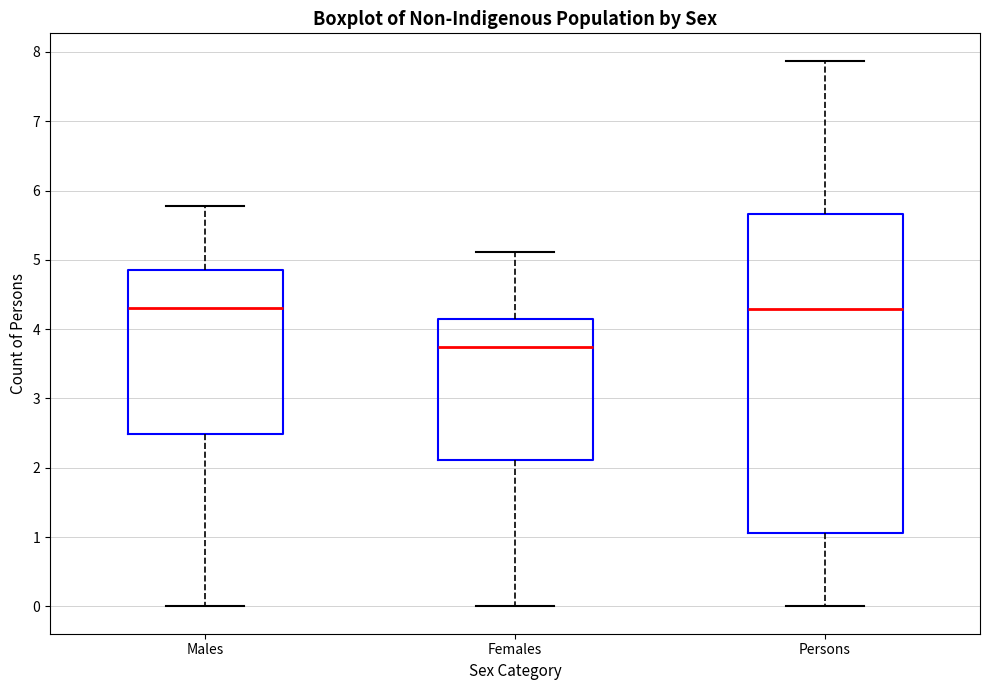

Where does the lower whisker of the box for Persons end on the y-axis? The values are not printed on the chart, so give them approximately, as read against the axis.

0.0